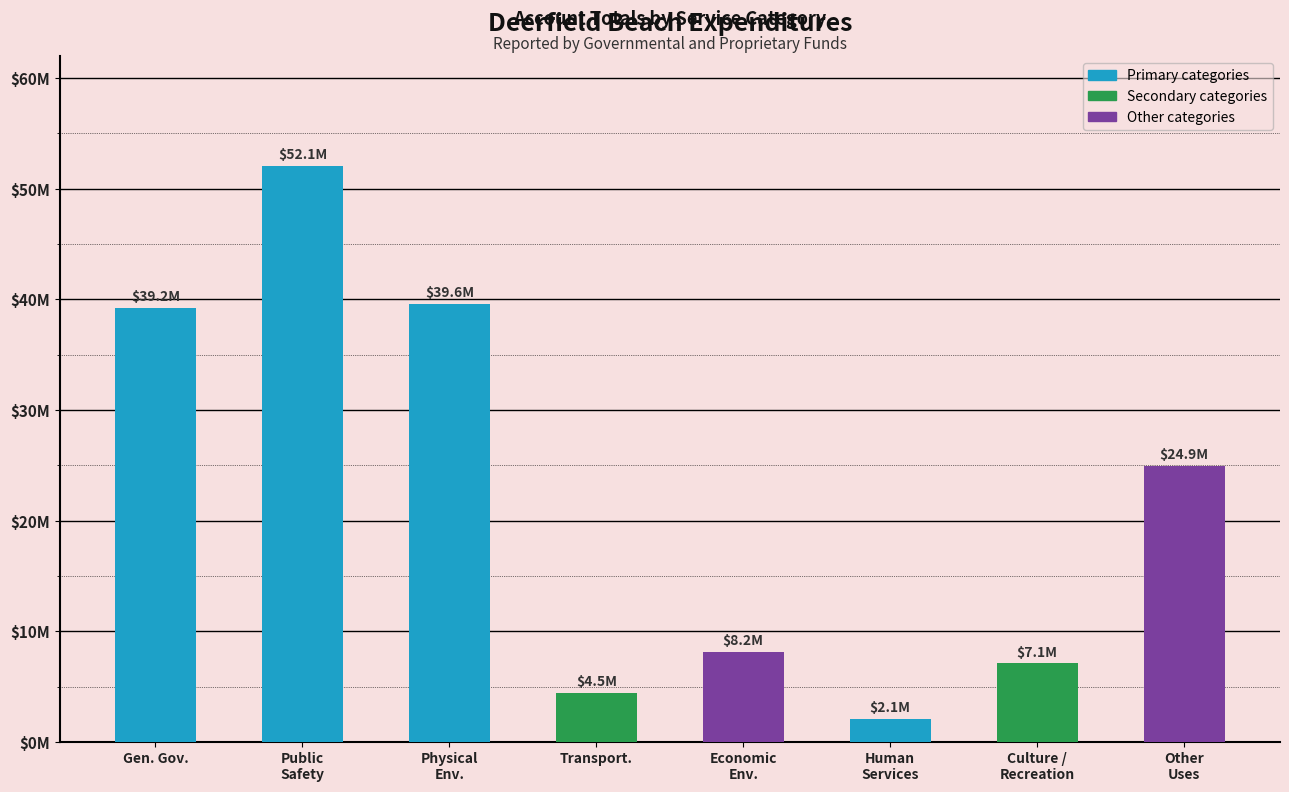

What is the label of the 1st bar from the right?

Other
Uses